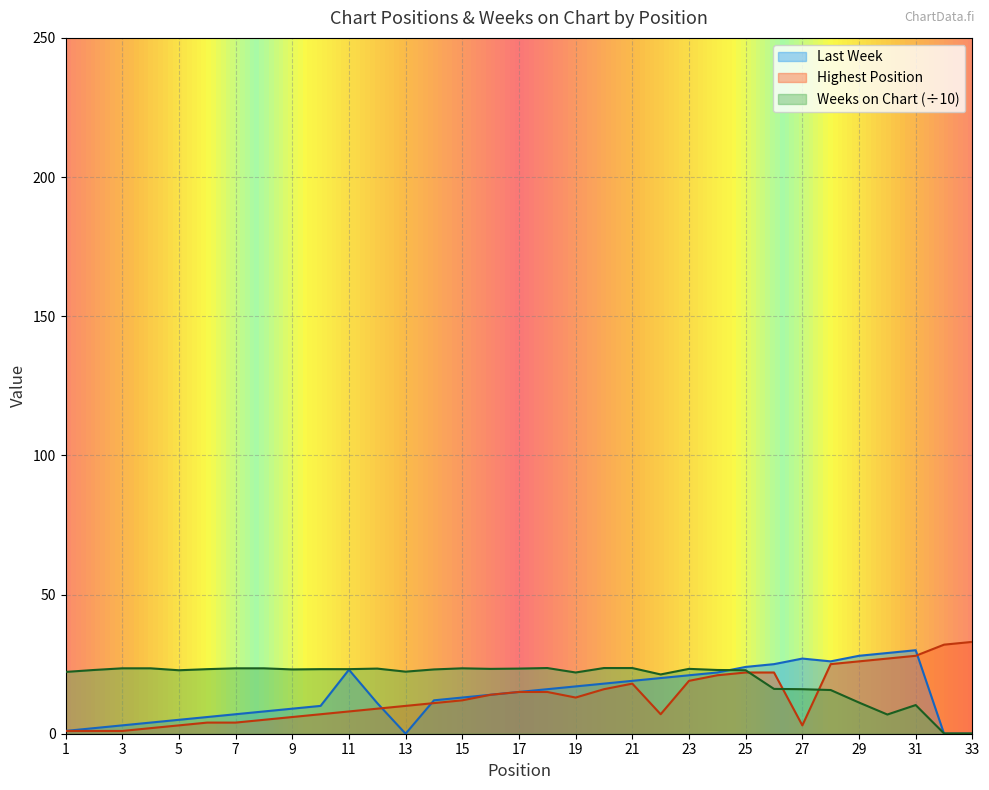

Reading right to left, list all the values displayed in this chart.

Last Week: 33=0.0	32=0.0	31=30.0	30=29.0	29=28.0	28=26.0	27=27.0	26=25.0	25=24.0	24=22.0	23=21.0	22=20.0	21=19.0	20=18.0	19=17.0	18=16.0	17=15.0	16=14.0	15=13.0	14=12.0	13=0.0	12=11.0	11=23.0	10=10.0	9=9.0	8=8.0	7=7.0	6=6.0	5=5.0	4=4.0	3=3.0	2=2.0	1=1.0
Highest Position: 33=33.0	32=32.0	31=28.0	30=27.0	29=26.0	28=25.0	27=3.0	26=22.0	25=22.0	24=21.0	23=19.0	22=7.0	21=18.0	20=16.0	19=13.0	18=15.0	17=15.0	16=14.0	15=12.0	14=11.0	13=10.0	12=9.0	11=8.0	10=7.0	9=6.0	8=5.0	7=4.0	6=4.0	5=3.0	4=2.0	3=1.0	2=1.0	1=1.0
Weeks on Chart: 33=0.1	32=0.1	31=10.3	30=6.9	29=11.2	28=15.7	27=16.0	26=16.1	25=22.8	24=22.9	23=23.3	22=21.3	21=23.6	20=23.6	19=22.0	18=23.6	17=23.4	16=23.3	15=23.5	14=23.1	13=22.3	12=23.4	11=23.2	10=23.2	9=23.1	8=23.5	7=23.5	6=23.2	5=22.8	4=23.5	3=23.5	2=22.9	1=22.2